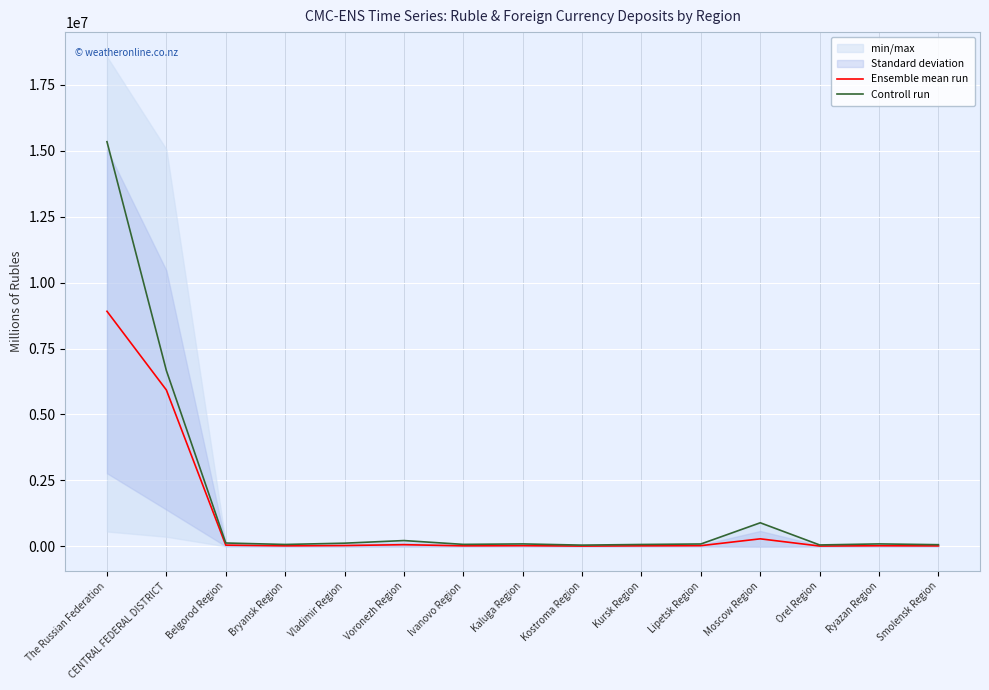

Which series has the largest total across all categories?

Controll run